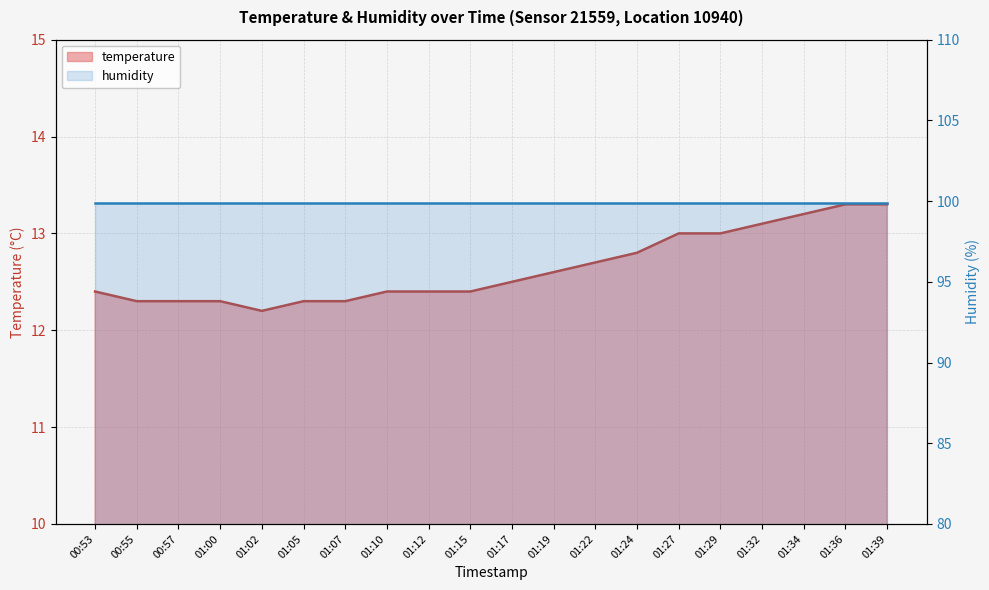

What is the difference between the maximum and minimum values?

1.1